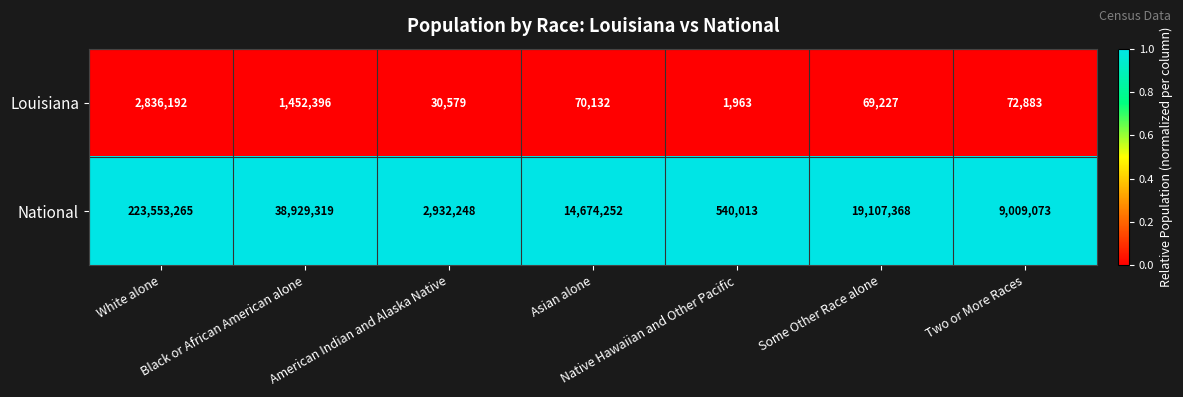

Rank the series by their maximum value, from lowest to highest.

Louisiana, National